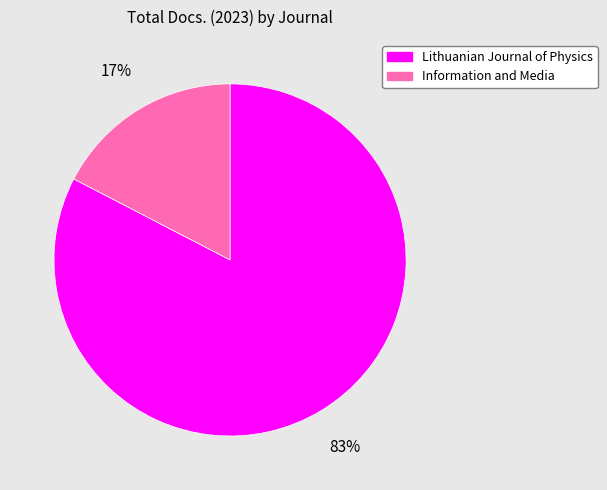

Which has a higher value, Lithuanian Journal of Physics or Information and Media?

Lithuanian Journal of Physics